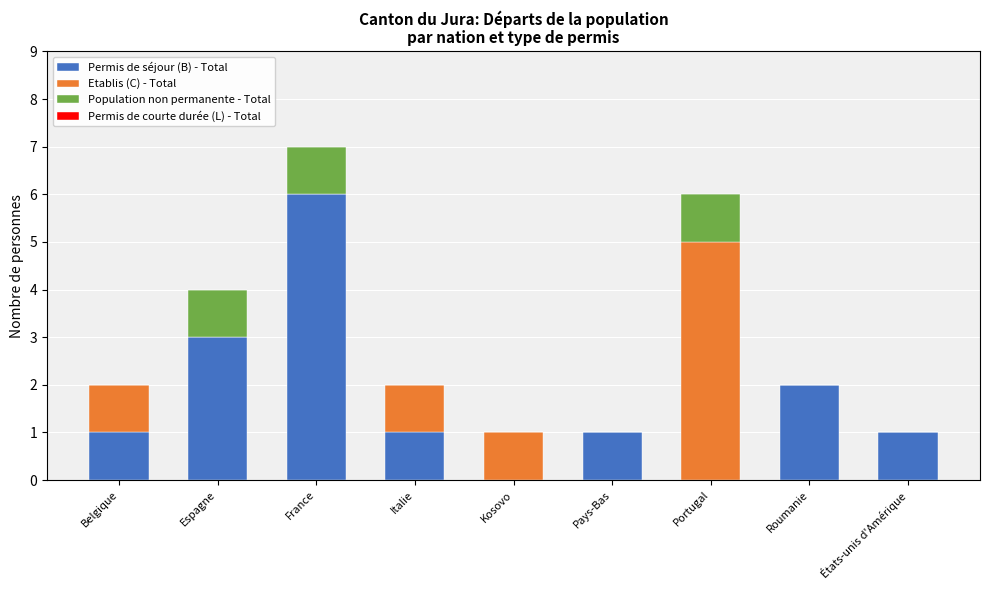

At which category is the sum across all series the highest?

France